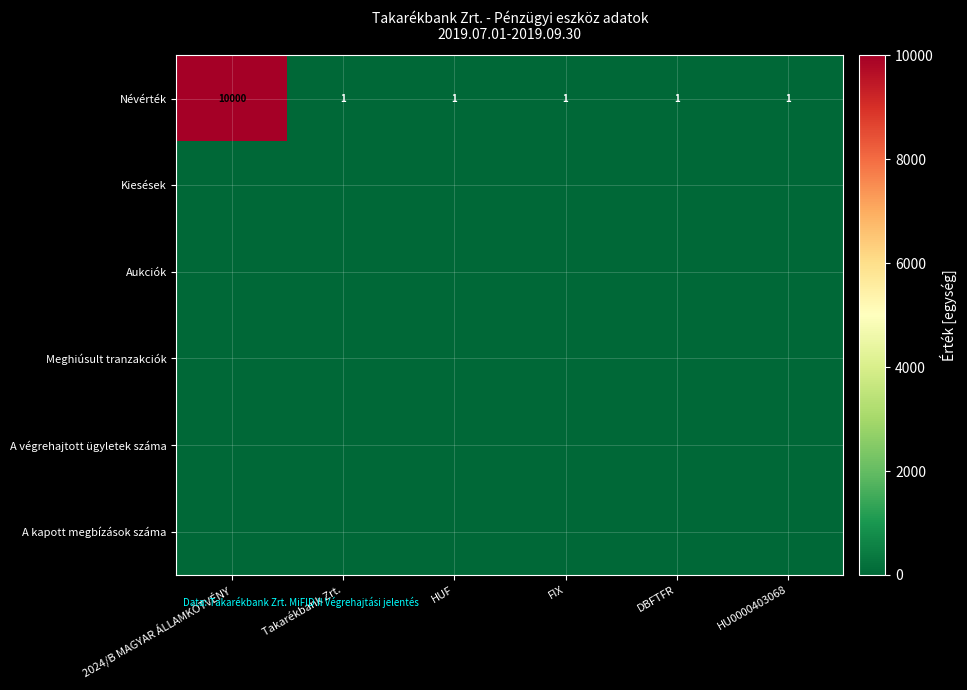

What is the difference between the maximum and second lowest values in the Névérték series?

9999